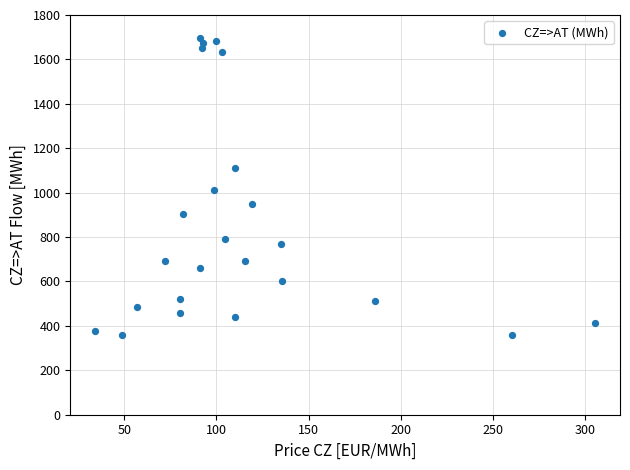

What is the range of Y values (max minus min)?

1338.5